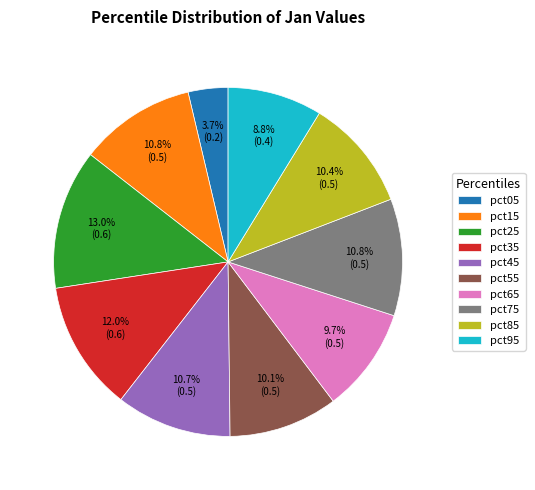

Which has a higher value, pct65 or pct25?

pct25